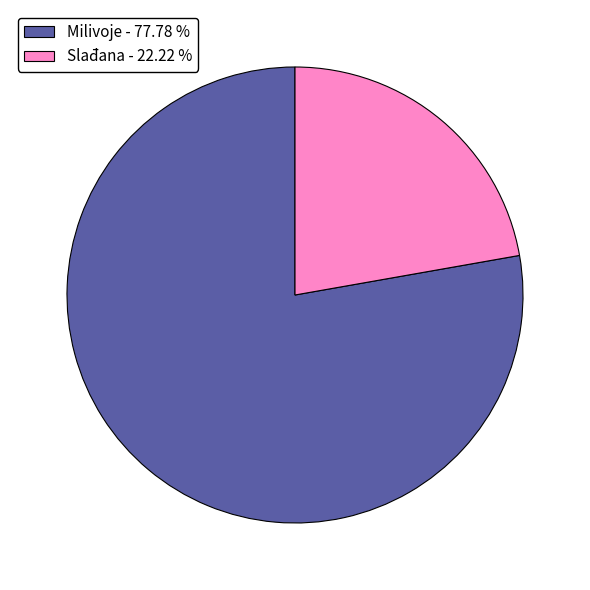

Which has a higher value, Milivoje - 77.78 % or Slađana - 22.22 %?

Milivoje - 77.78 %